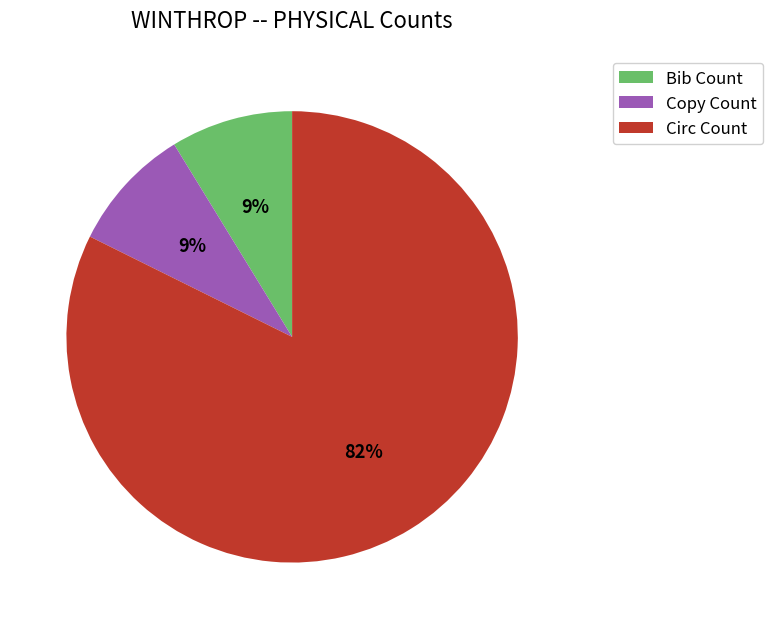

Combined, do Circ Count and Copy Count account for over 50%?

Yes